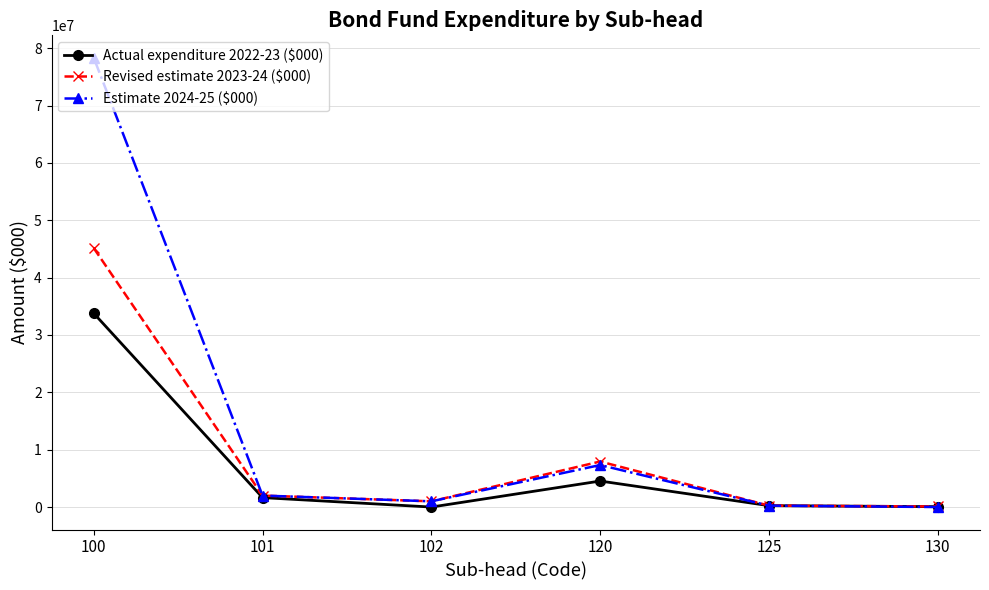

Which series has the widest spread of values?

Estimate 2024-25 ($000)